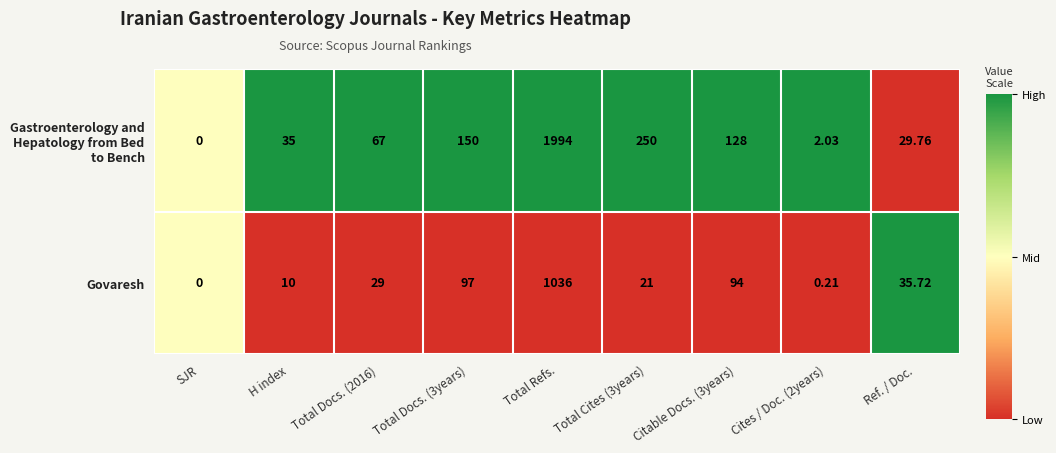

Which category has the lowest value across all series?

SJR